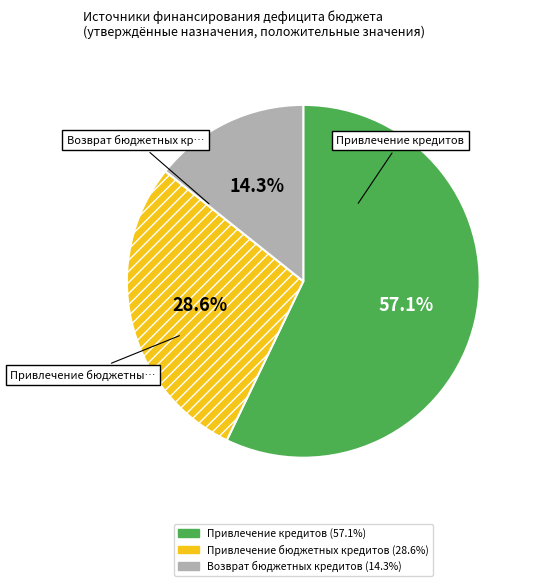

Count the number of slices in the pie.

3